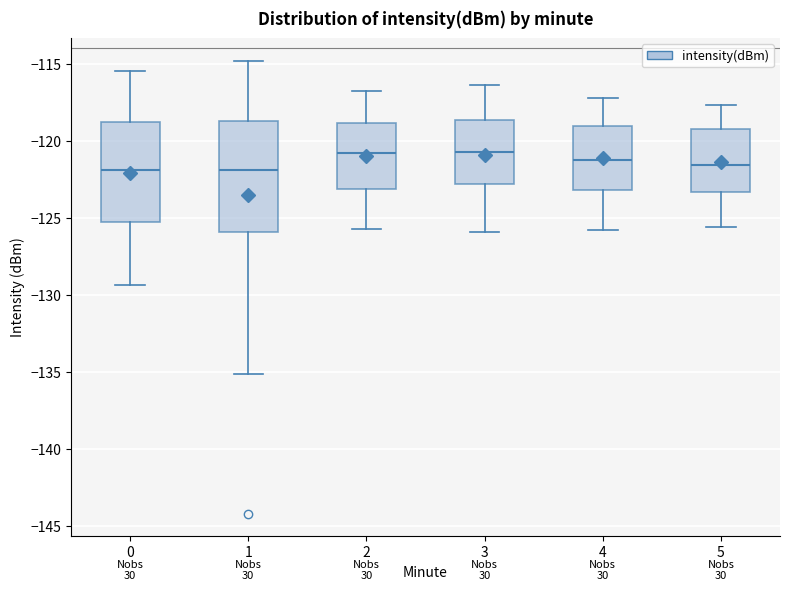

Reading left to right, transcribe this box plot: for each box, give where its median line is, the range the box spans, and where its two whiskers end, as read against the y-axis. The values are not printed on the chart, so give them approximately, as read against the axis.

0: median -122.0, box -125.5 to -119.0, whiskers -129.5 to -115.5
1: median -122.0, box -126.0 to -118.5, whiskers -135.0 to -115.0
2: median -121.0, box -123.0 to -119.0, whiskers -125.5 to -117.0
3: median -120.5, box -123.0 to -118.5, whiskers -126.0 to -116.5
4: median -121.0, box -123.0 to -119.0, whiskers -126.0 to -117.0
5: median -121.5, box -123.5 to -119.0, whiskers -125.5 to -117.5